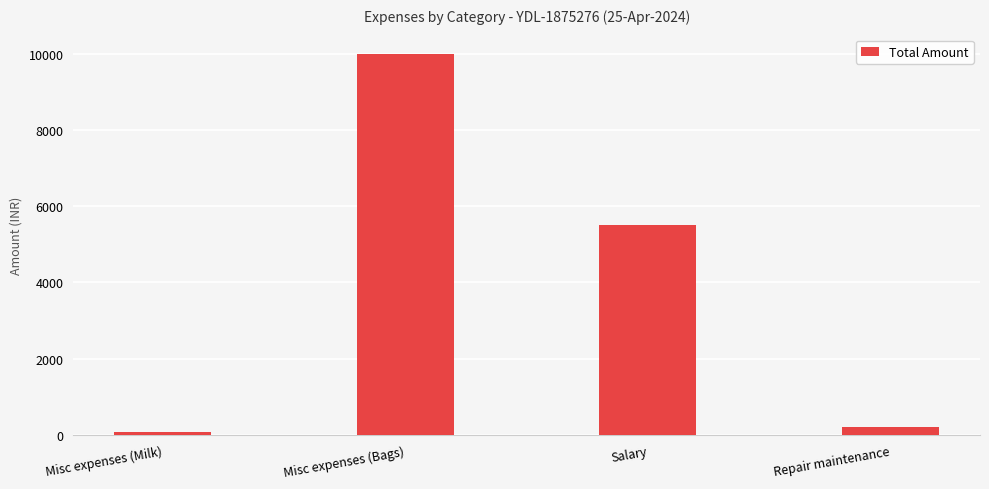

How many distinct data groups are displayed?

1